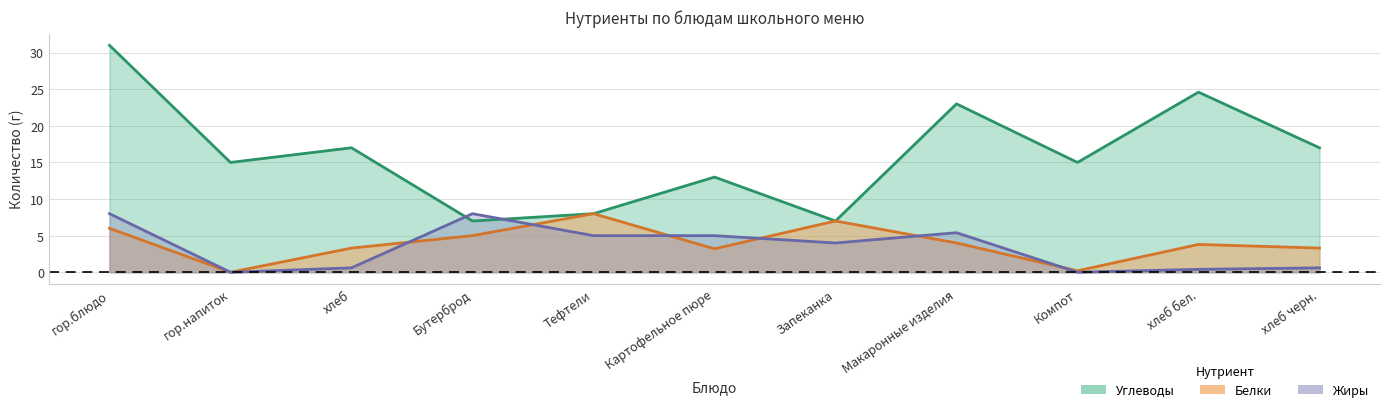

Rank the series at Картофельное пюре from highest to lowest value.

Углеводы, Жиры, Белки